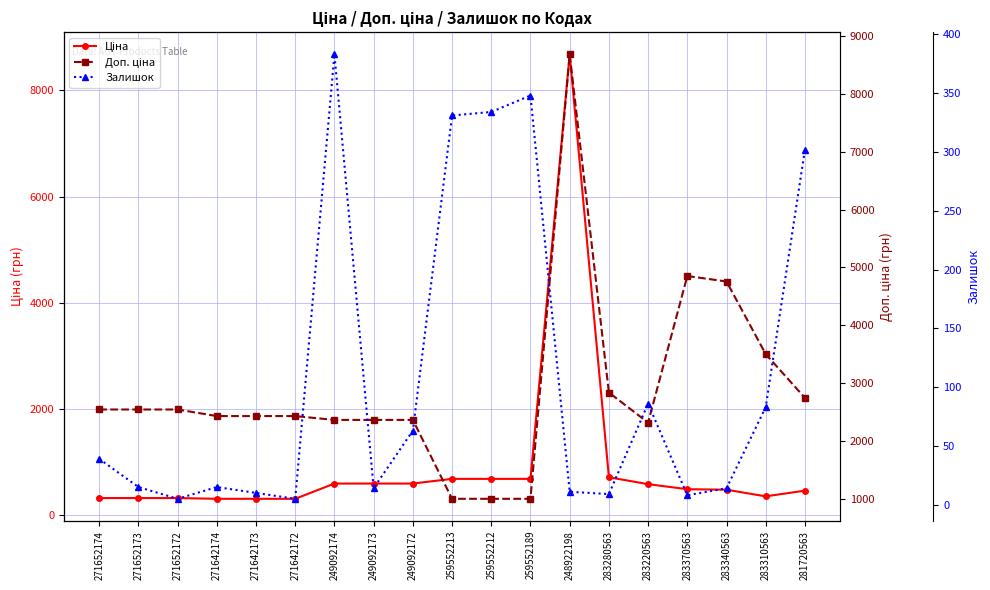

What is the approximate value of Залишок at 248922198?

11.0